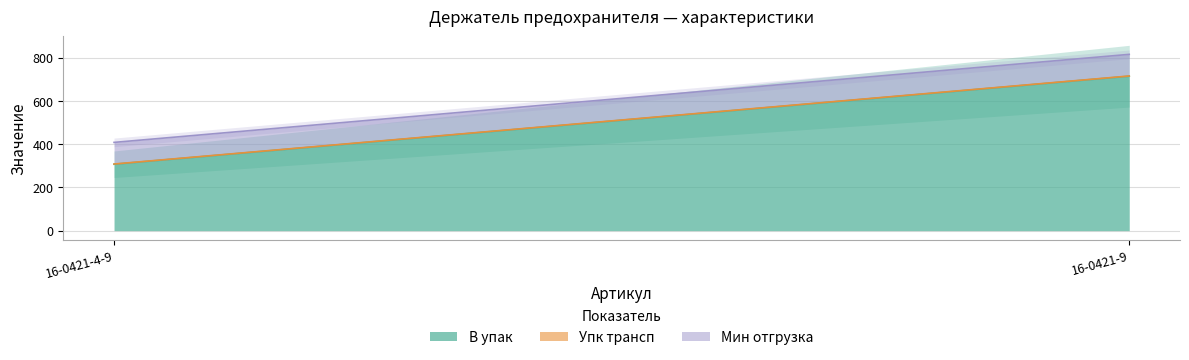

At how many categories does at least one series exceed 103?

2